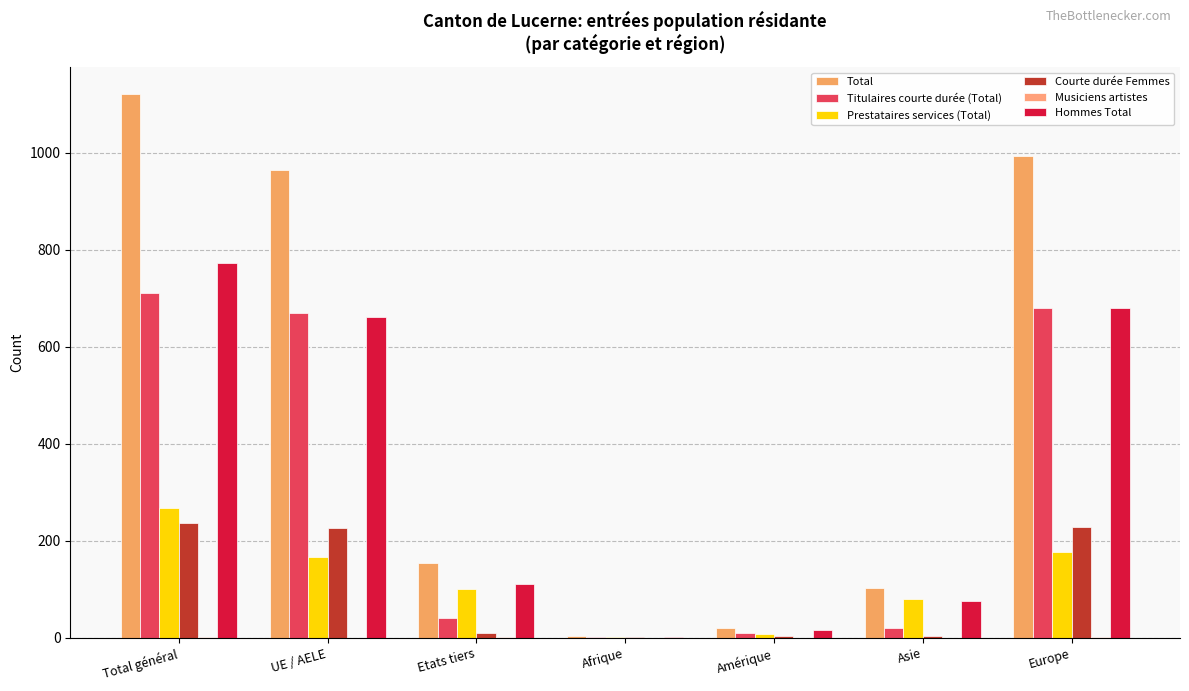

How many groups of bars are there?

7